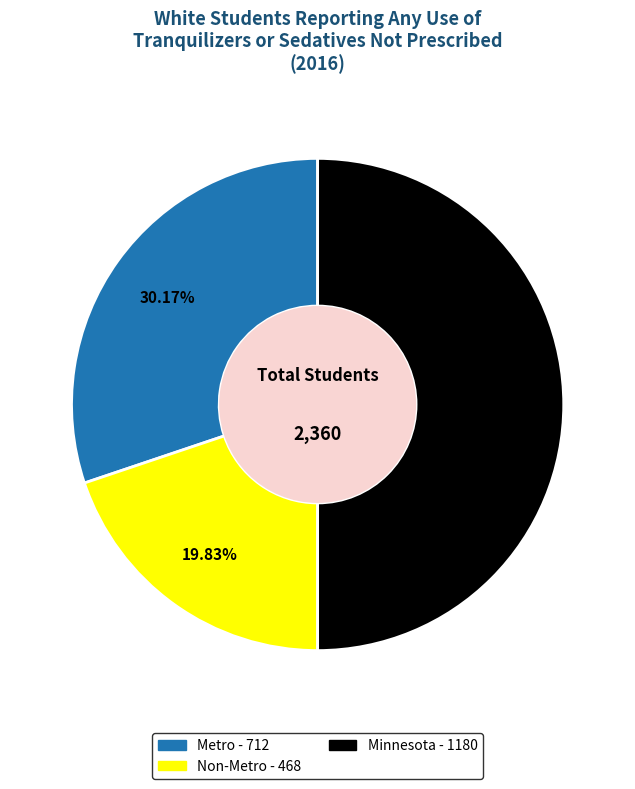

What is the total percentage of Non-Metro and Metro?

50.0%